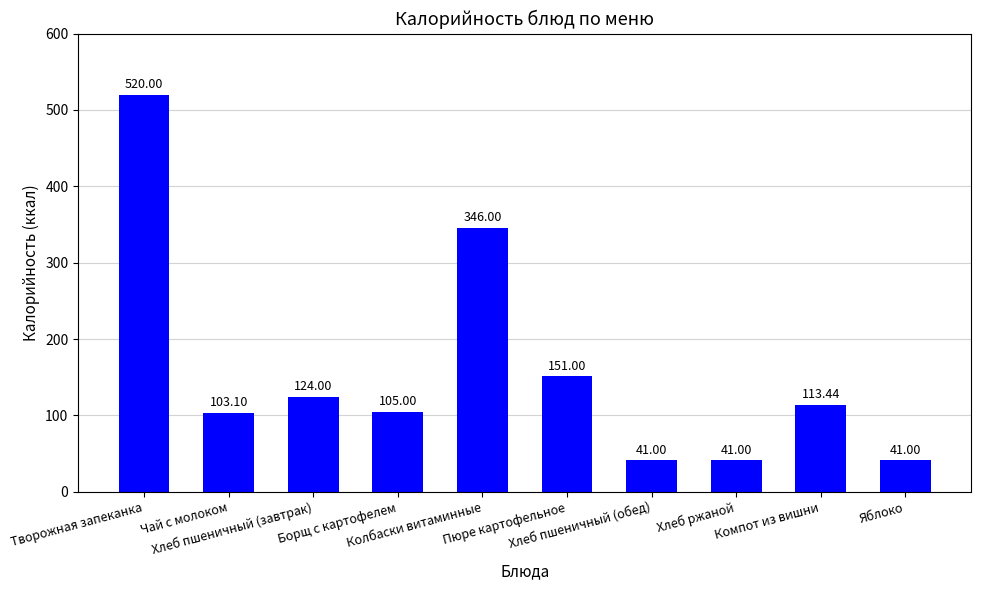

How many categories are shown in the chart?

10